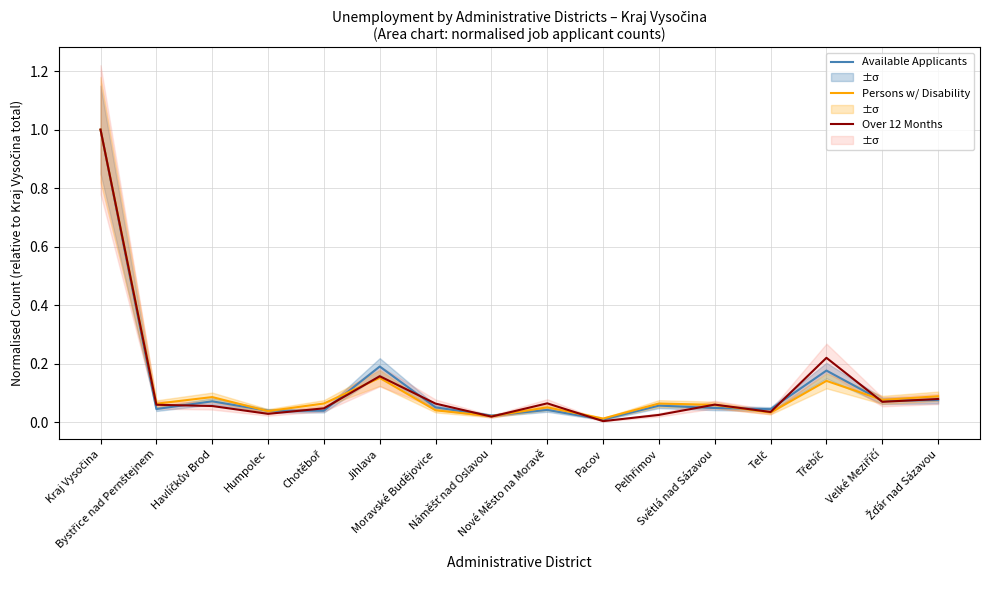

What is the sum of all Persons w/ Disability values?

2.0